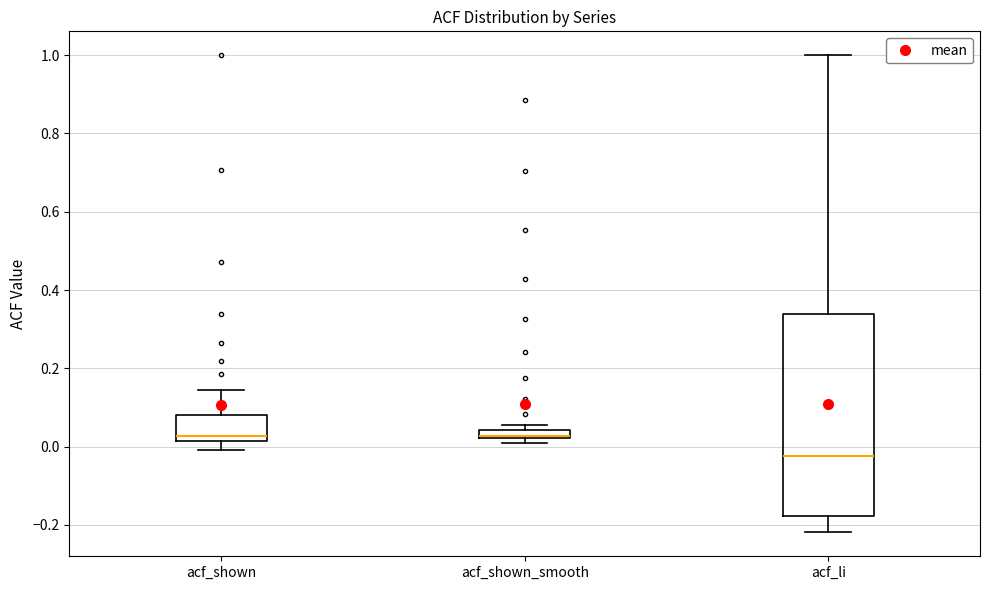

Where does the upper whisker of the box for acf_li end on the y-axis? The values are not printed on the chart, so give them approximately, as read against the axis.

1.00